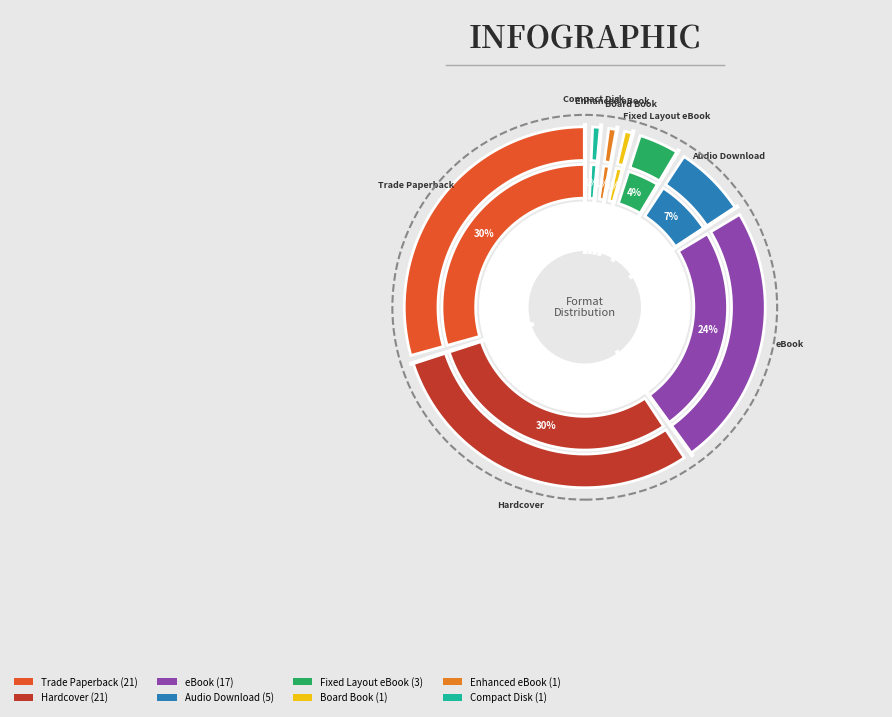

Rank the categories by value from highest to lowest.

Trade Paperback, Hardcover, eBook, Audio Download, Fixed Layout eBook, Board Book, Enhanced eBook, Compact Disk